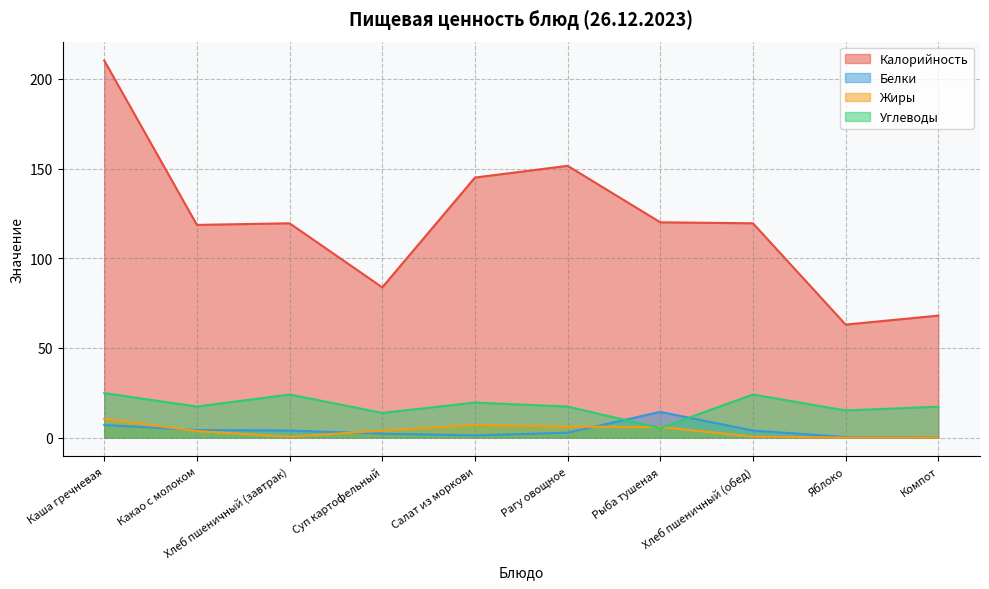

Rank the categories by Жиры value from lowest to highest.

Яблоко, Компот, Хлеб пшеничный (завтрак), Хлеб пшеничный (обед), Какао с молоком, Суп картофельный, Рыба тушеная, Рагу овощное, Салат из моркови, Каша гречневая